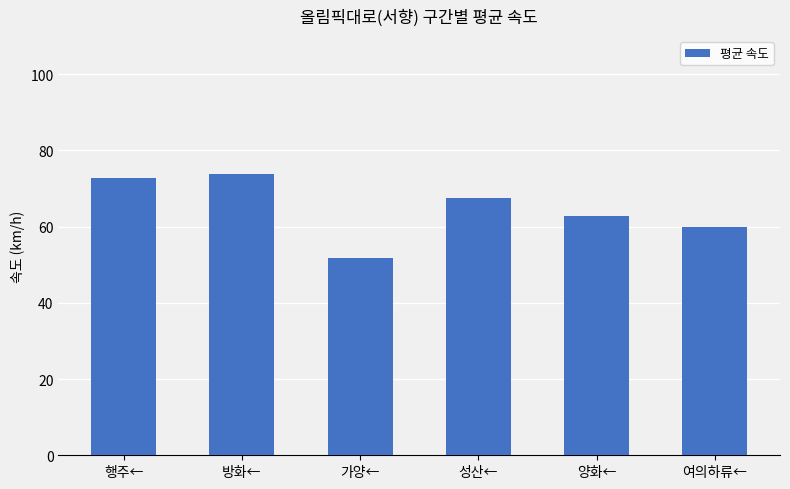

What is the ratio of the value at 성산← to the value at 여의하류←?

1.1